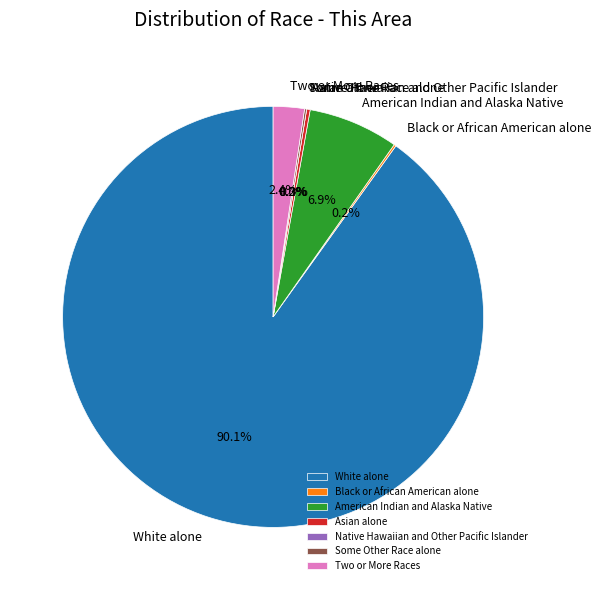

Is the sum of Asian alone and Black or African American alone greater than half?

No